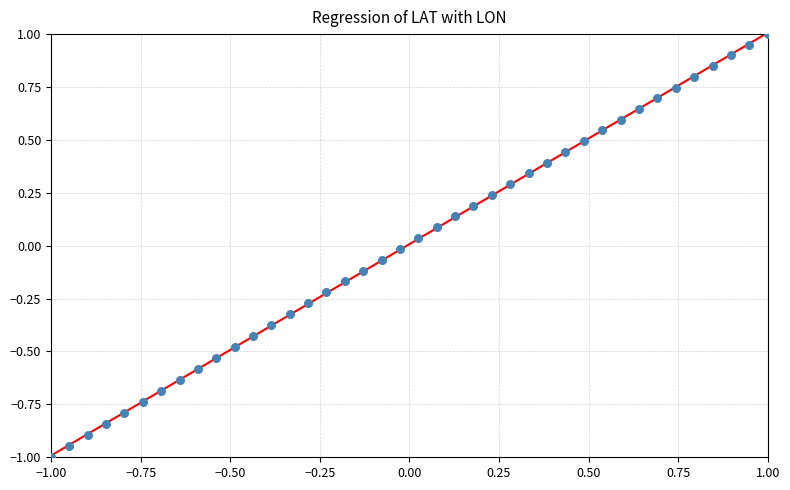

What is the range of X values (max minus min)?

2.0